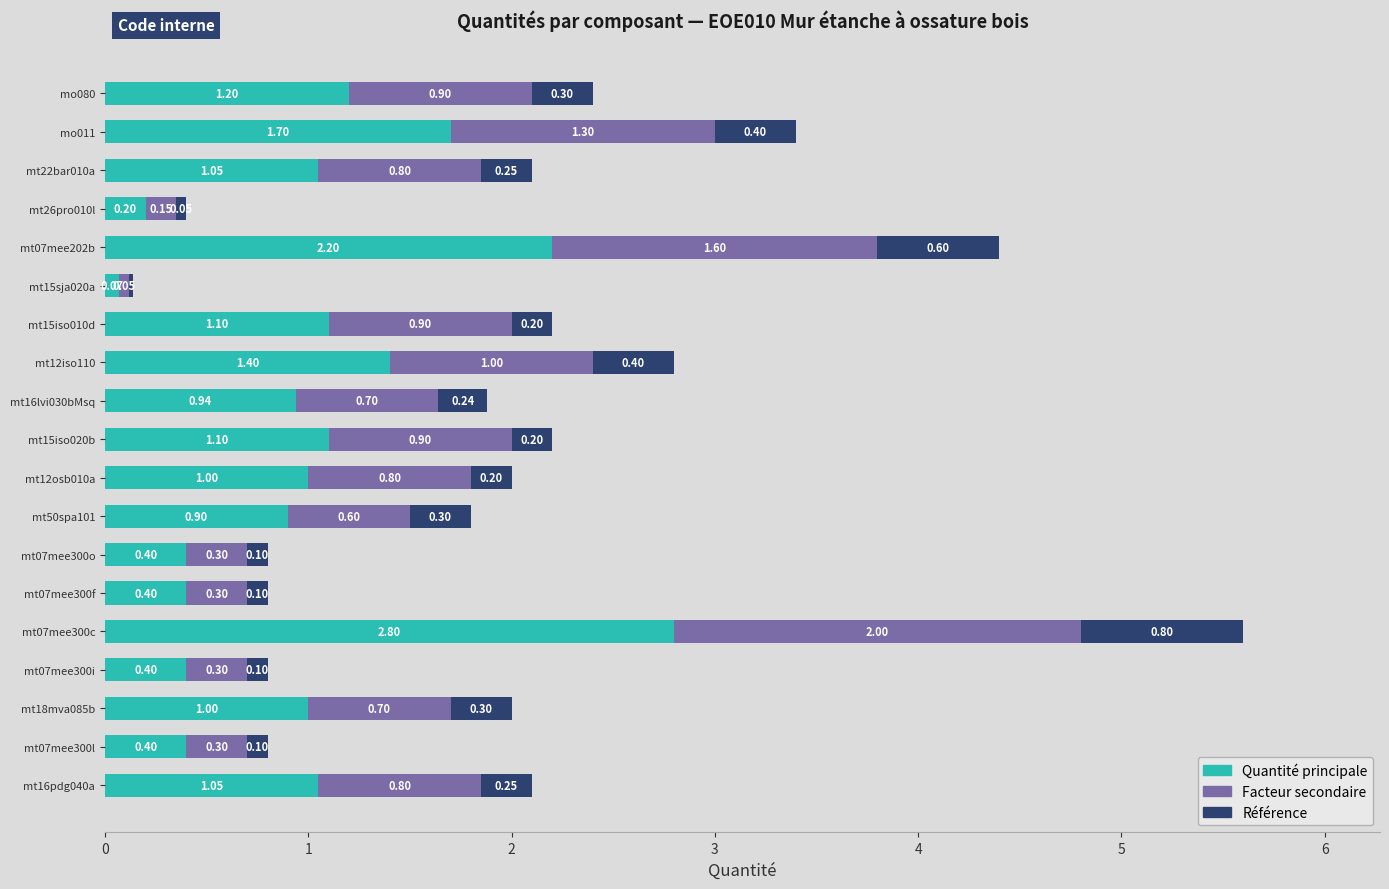

What are all the series names shown in the legend?

Quantité principale, Facteur secondaire, Référence